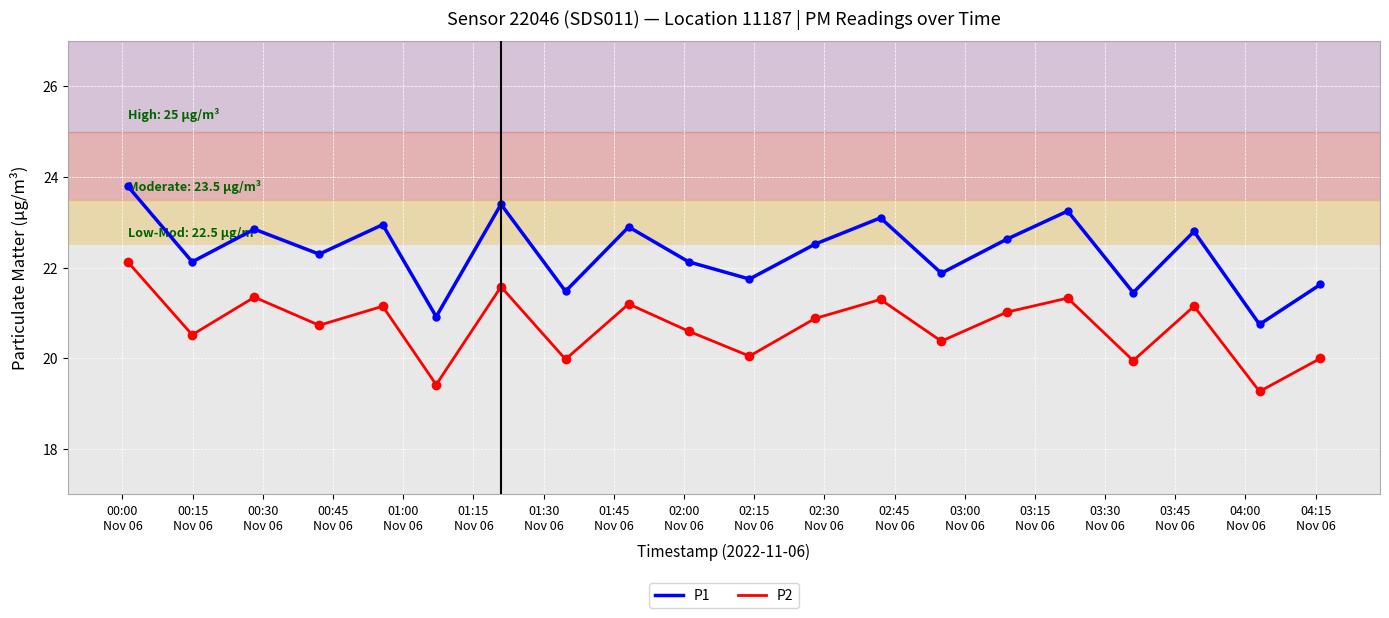

Which series has the largest total across all categories?

P1